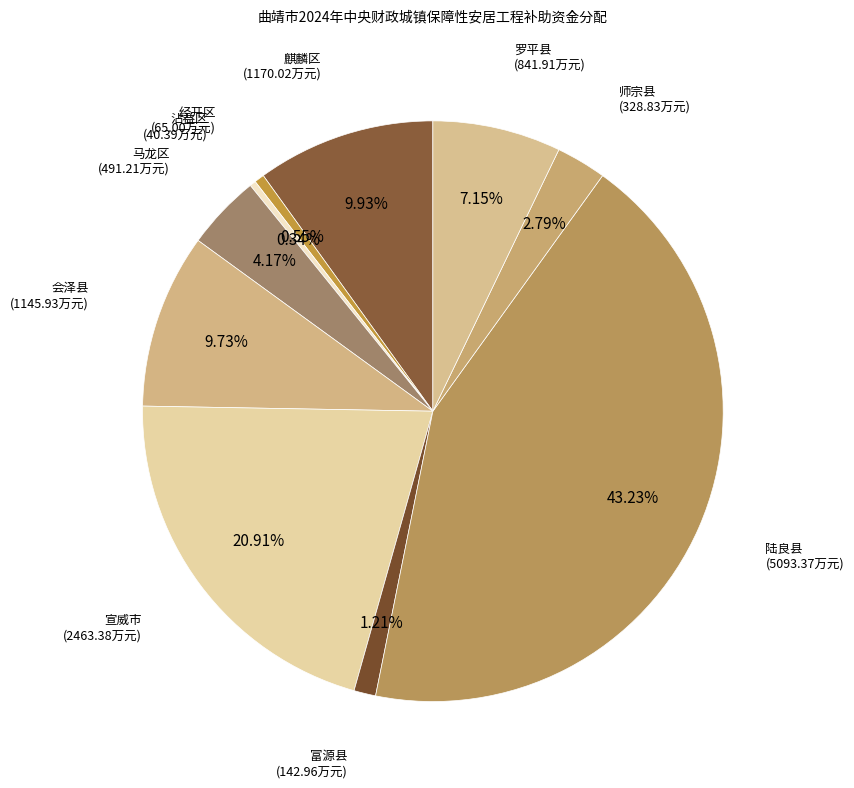

Which slice is the smallest?

沾益区